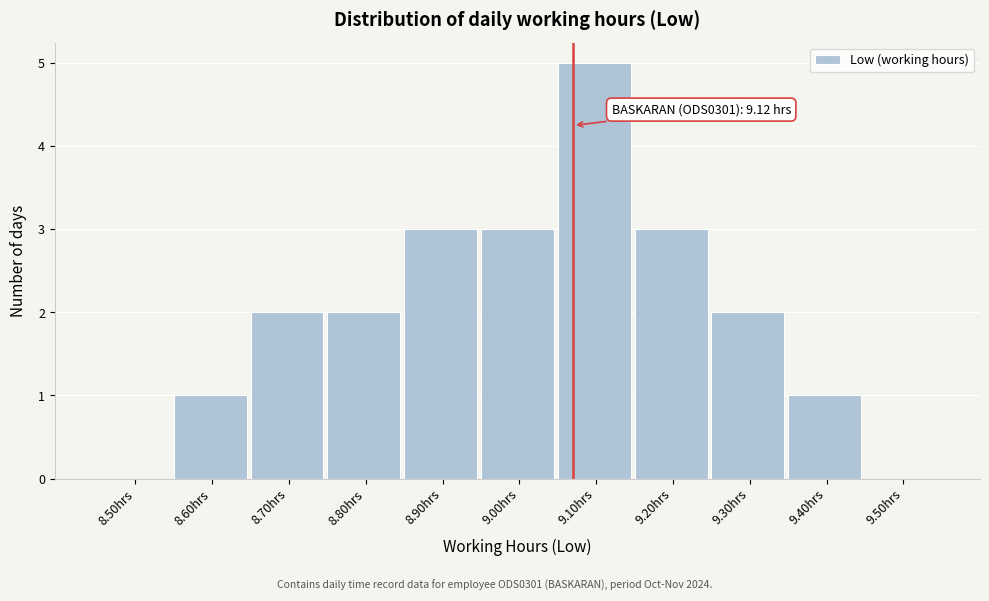

Reading left to right, extract all data points from this chart.

8.50hrs=0	8.60hrs=1	8.70hrs=2	8.80hrs=2	8.90hrs=3	9.00hrs=3	9.10hrs=5	9.20hrs=3	9.30hrs=2	9.40hrs=1	9.50hrs=0